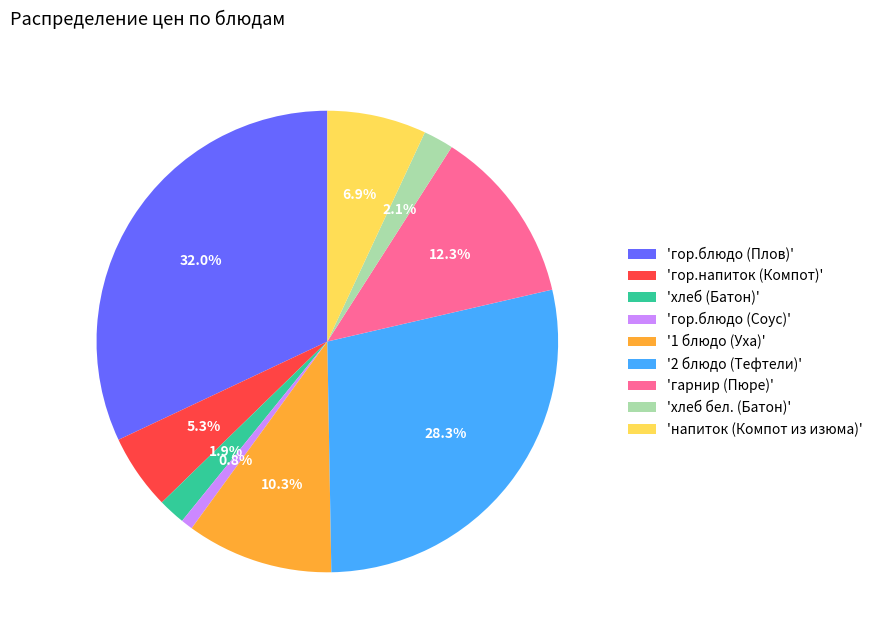

Combined, do 'напиток (Компот из изюма)' and 'хлеб бел. (Батон)' account for over 50%?

No